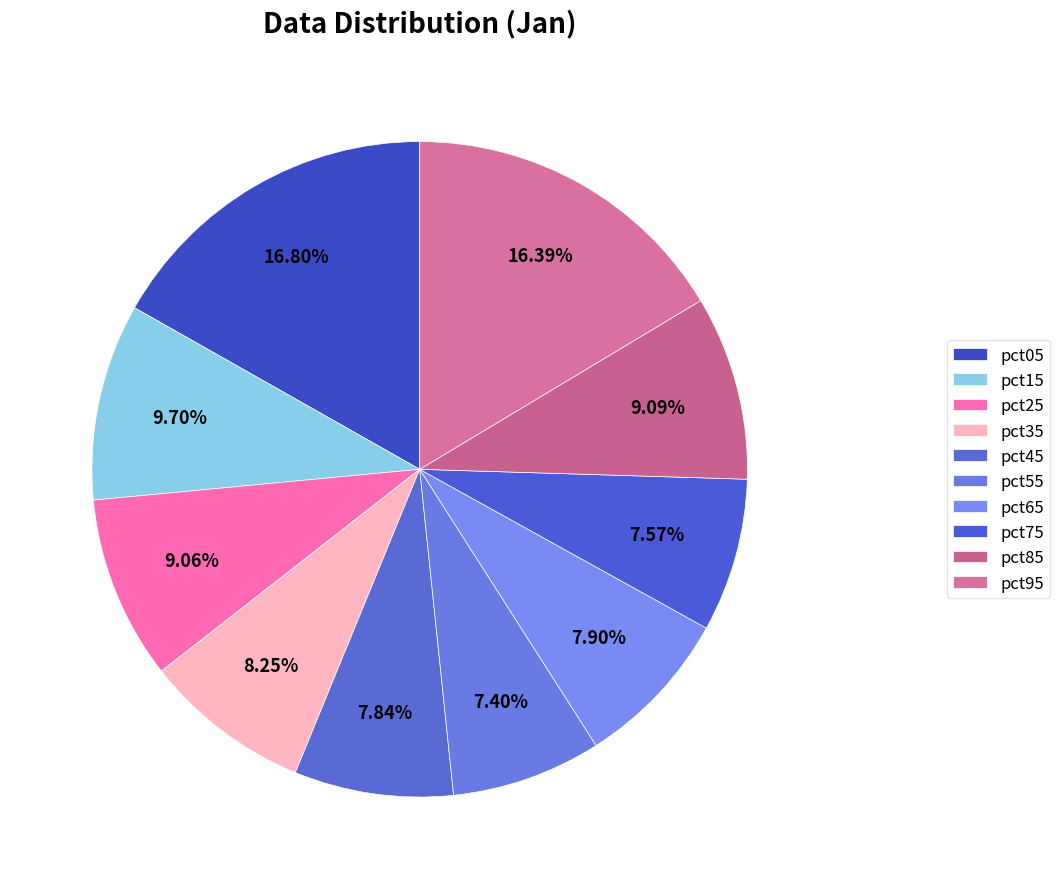

Does any single category account for the majority?

No